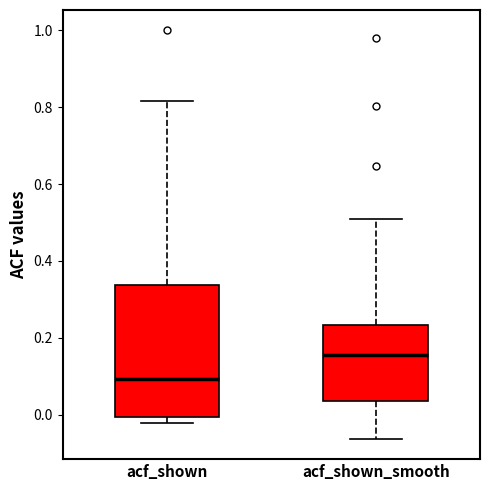

Reading left to right, read every box against the y-axis: the position of its median line, the range the box covers, and the ends of its whiskers. The values are not printed on the chart, so give them approximately, as read against the axis.

acf_shown: median 0.10, box 0.00 to 0.34, whiskers -0.02 to 0.82
acf_shown_smooth: median 0.16, box 0.04 to 0.24, whiskers -0.06 to 0.50